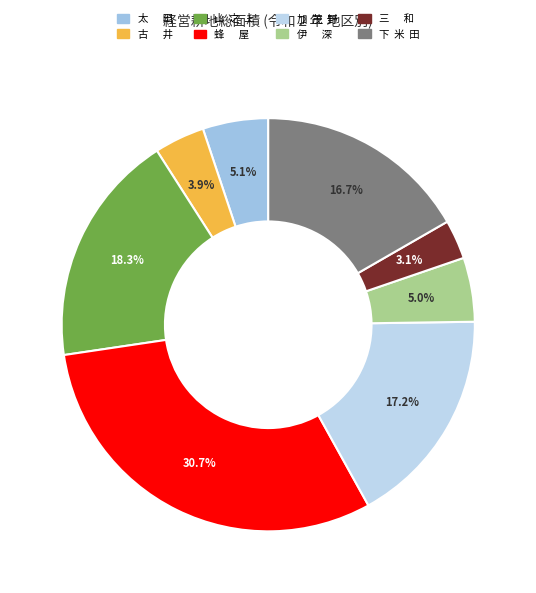

Is there any slice that represents more than half of the pie?

No